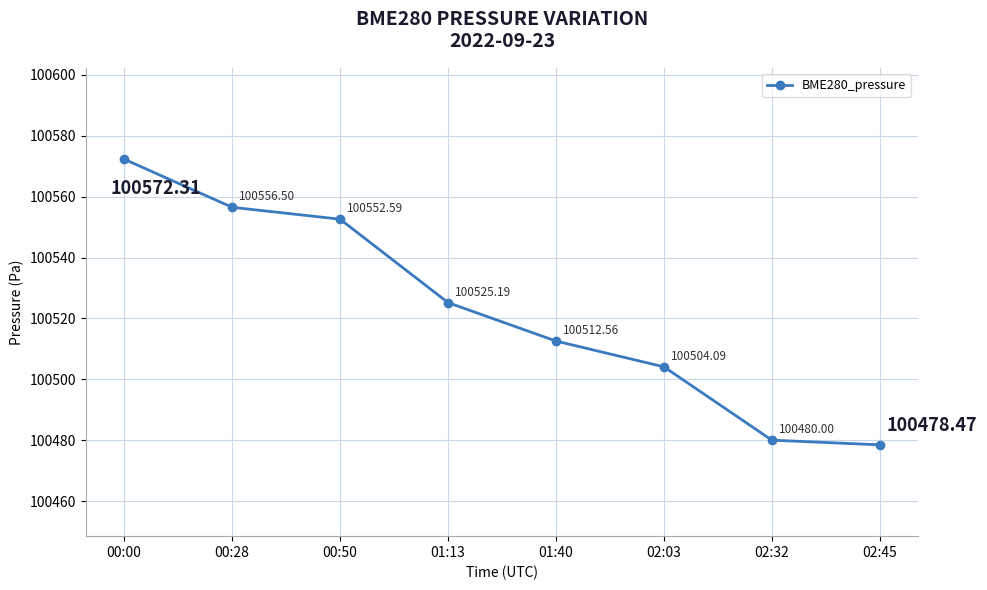

Count the number of categories in the chart.

8